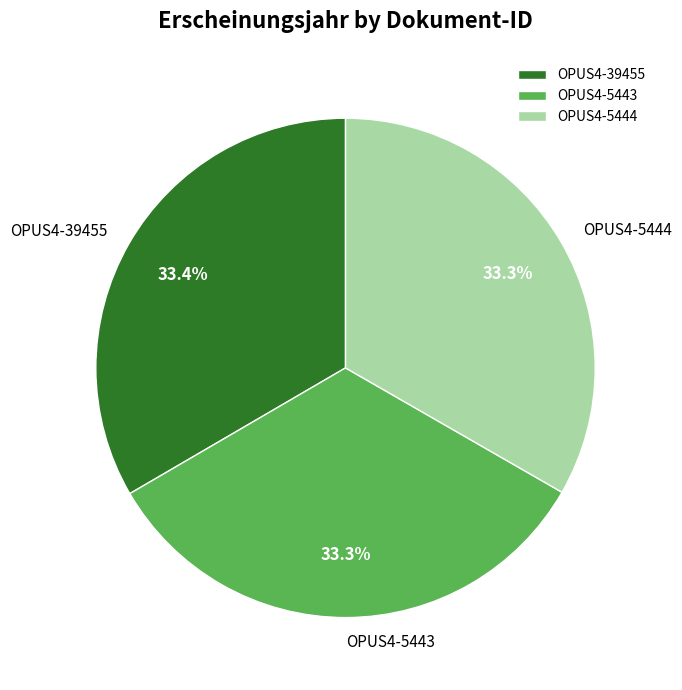

How many slices are in this pie chart?

3